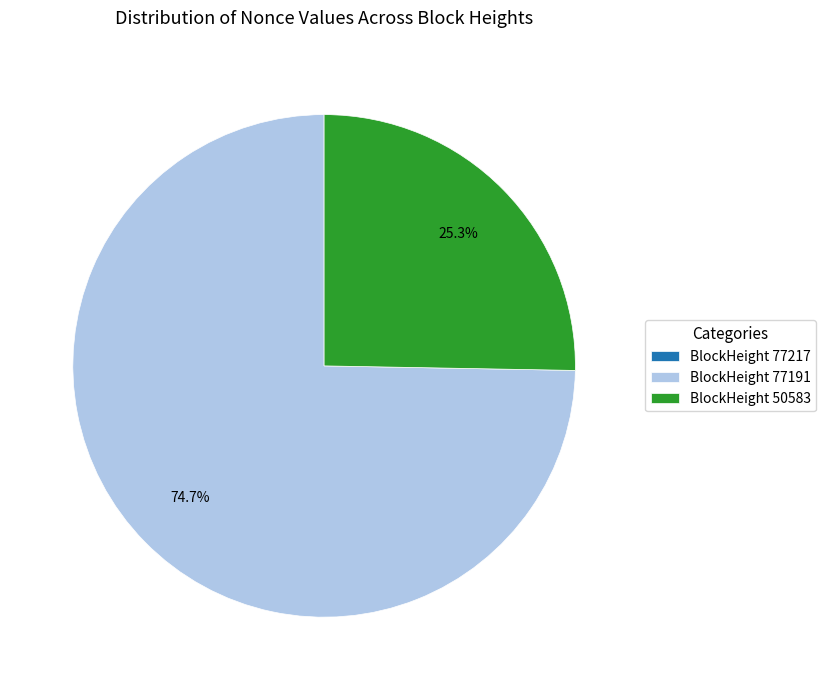

Is BlockHeight 77191 the majority of the pie?

Yes